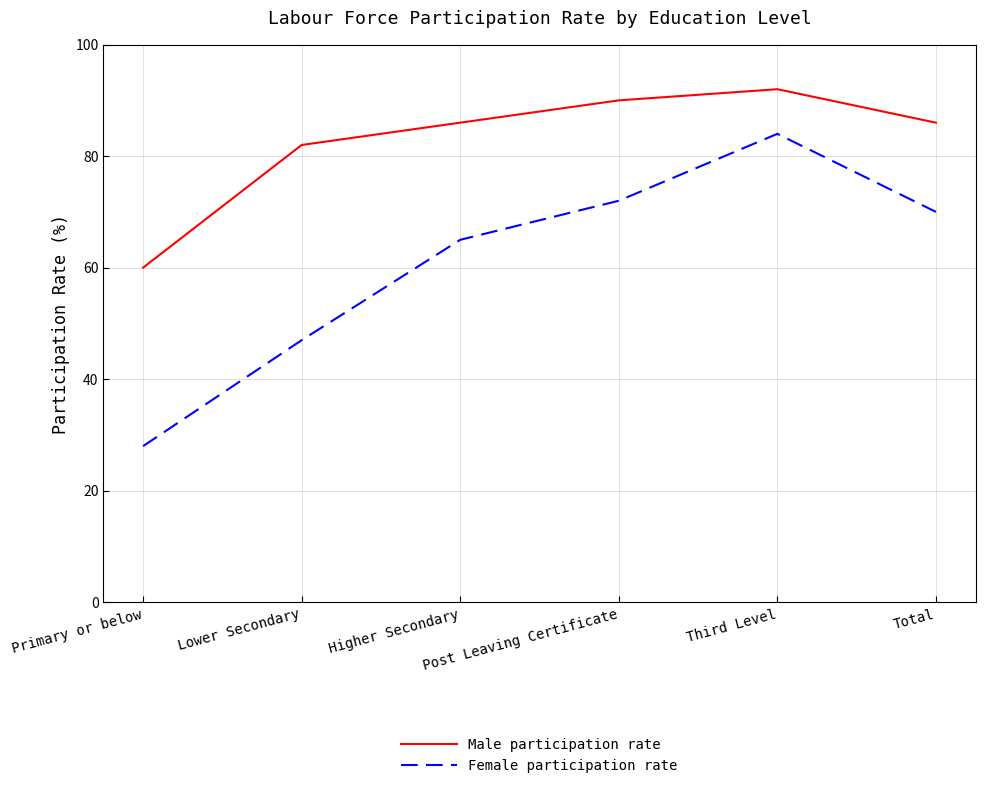

Where is Male participation rate nearest to the value 76?

Lower Secondary